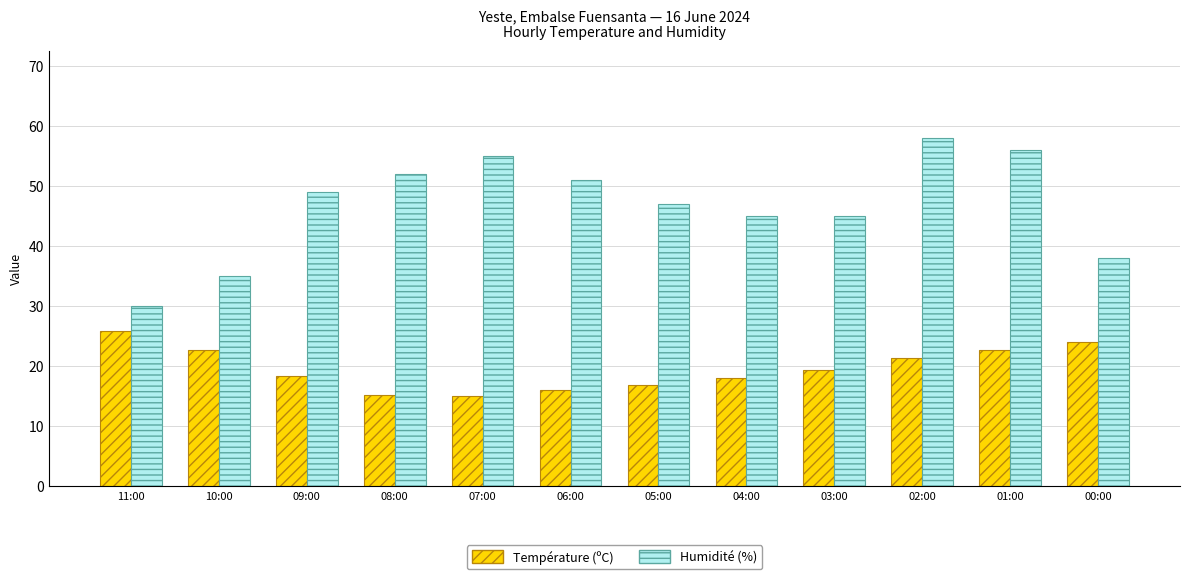

At which label does Humidité (%) reach its minimum?

11:00